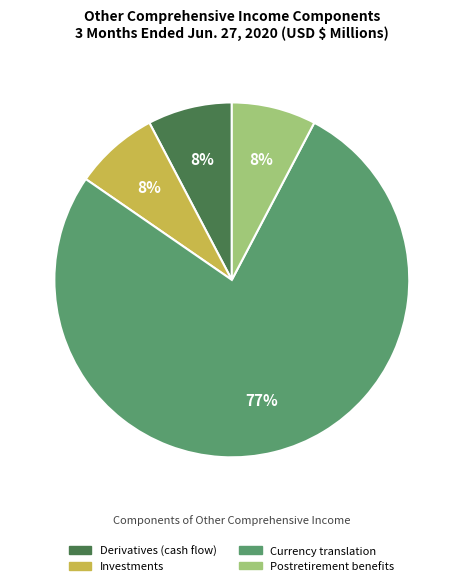

What is the ratio of the value at Derivatives (cash flow) to the value at Investments?

1.0